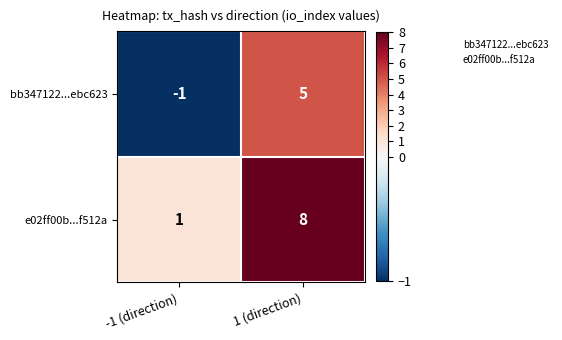

Which category has the highest value across all series?

1 (direction)